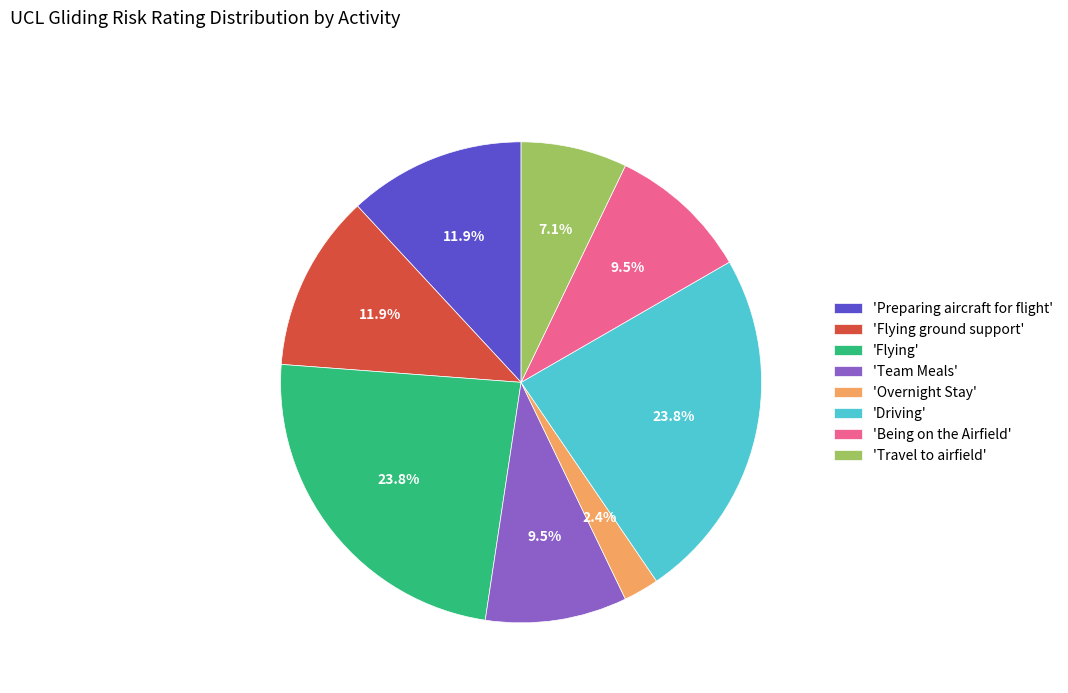

Between 'Team Meals' and 'Overnight Stay', which is larger?

'Team Meals'